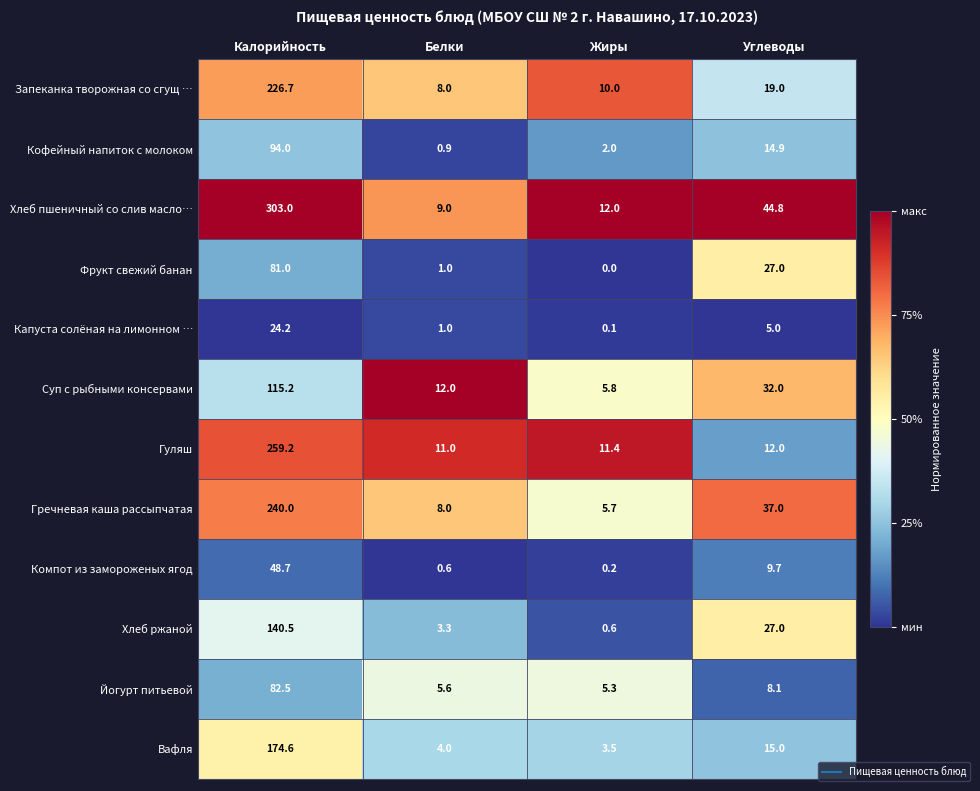

At how many categories does at least one series exceed 0?

4